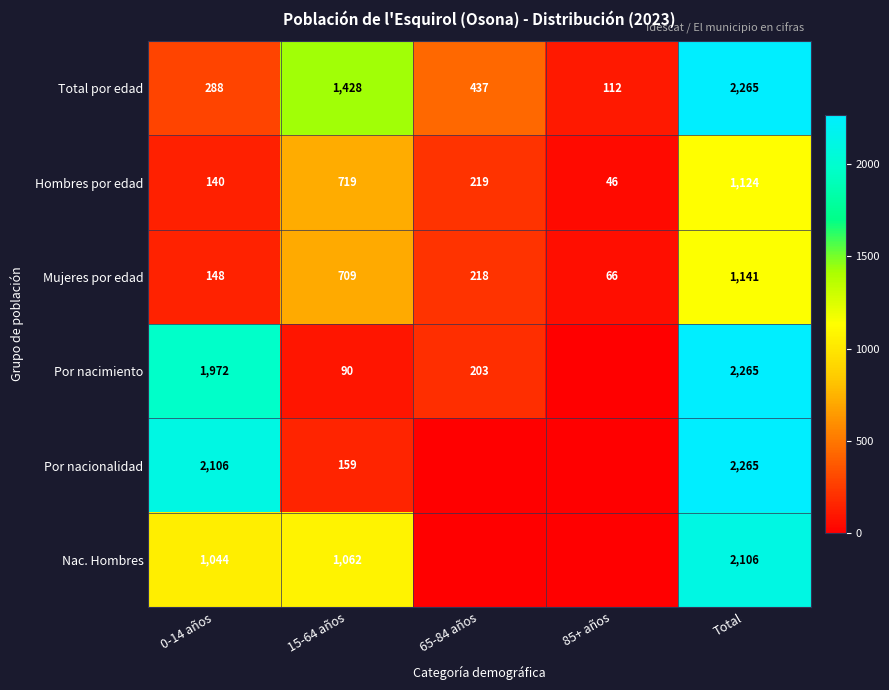

Where is Mujeres por edad nearest to the value 603?

15-64 años